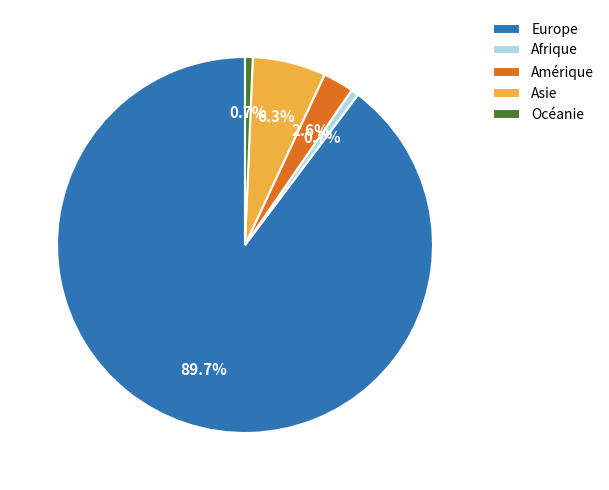

Which slice is the largest?

Europe